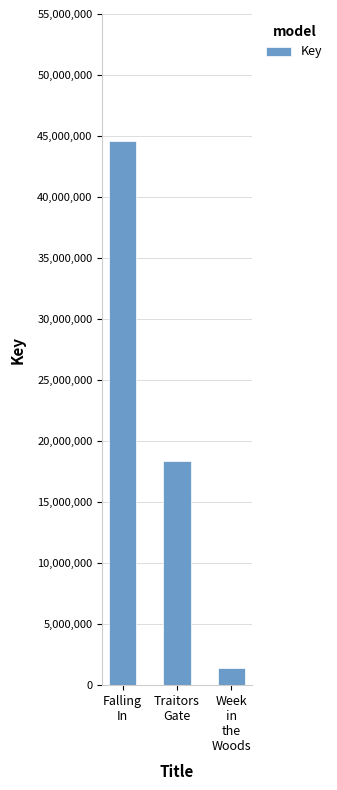

How many data points does each series have?

3